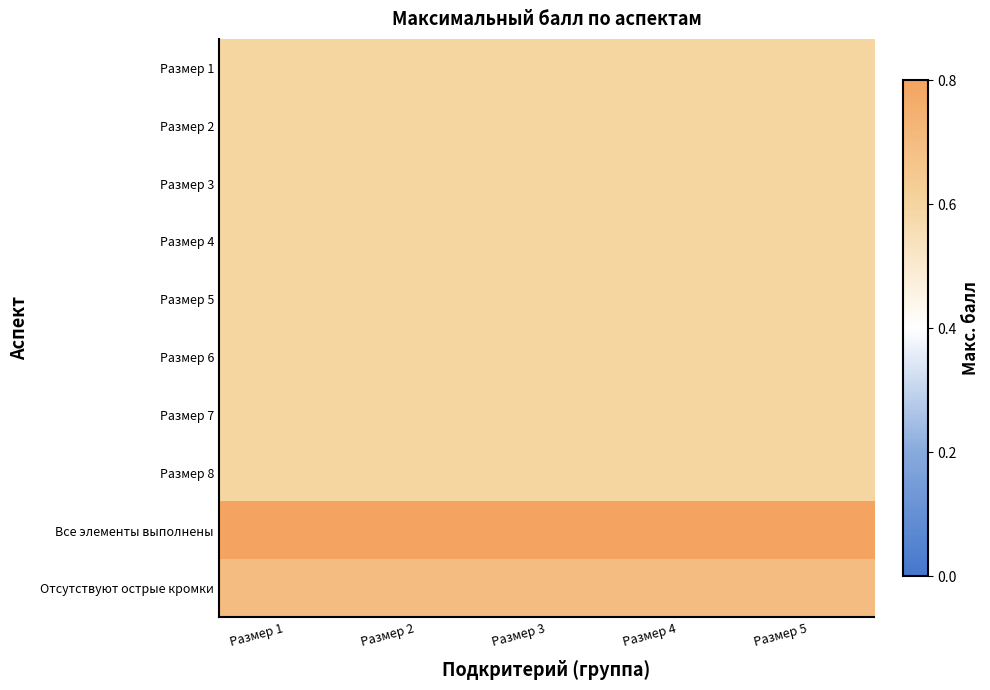

Which series has the largest total across all categories?

Все элементы выполнены